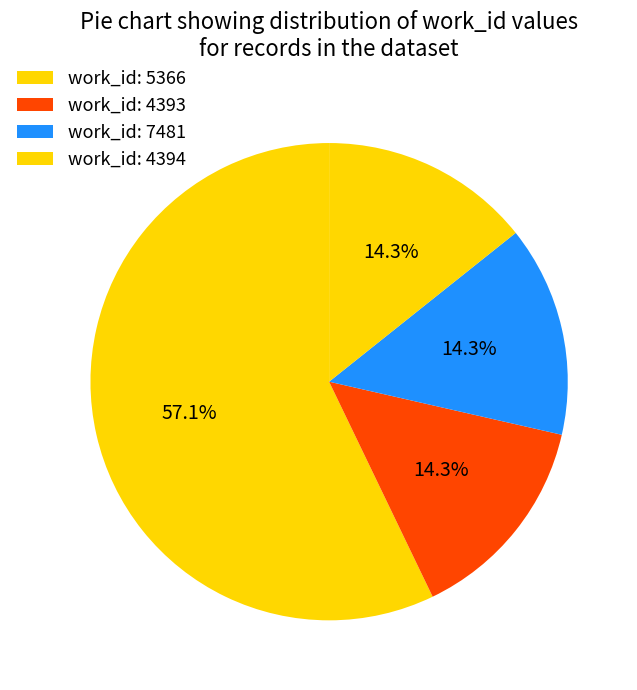

How many segments does this pie chart have?

4